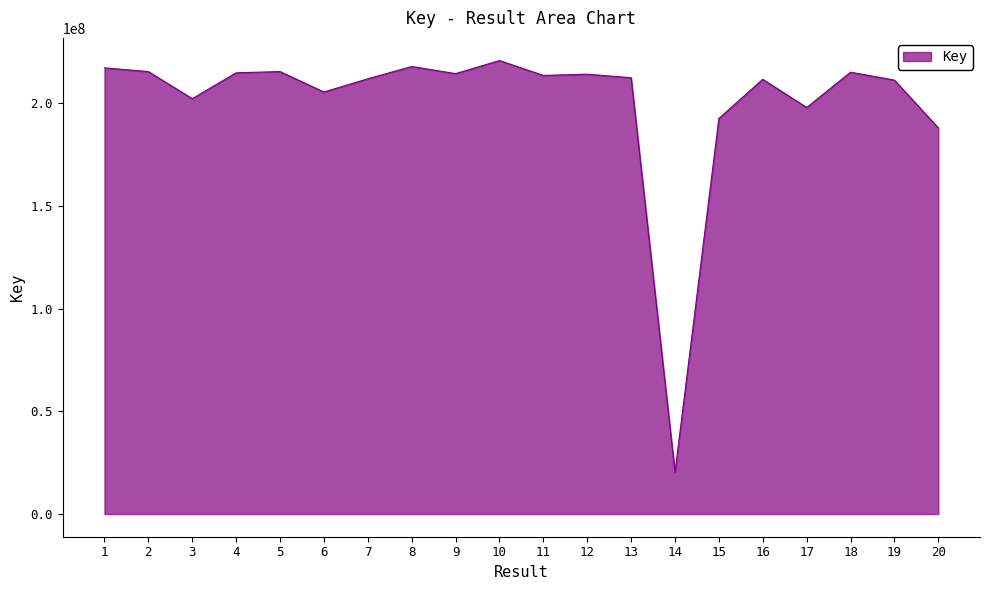

What is the approximate value at 8?

217946034